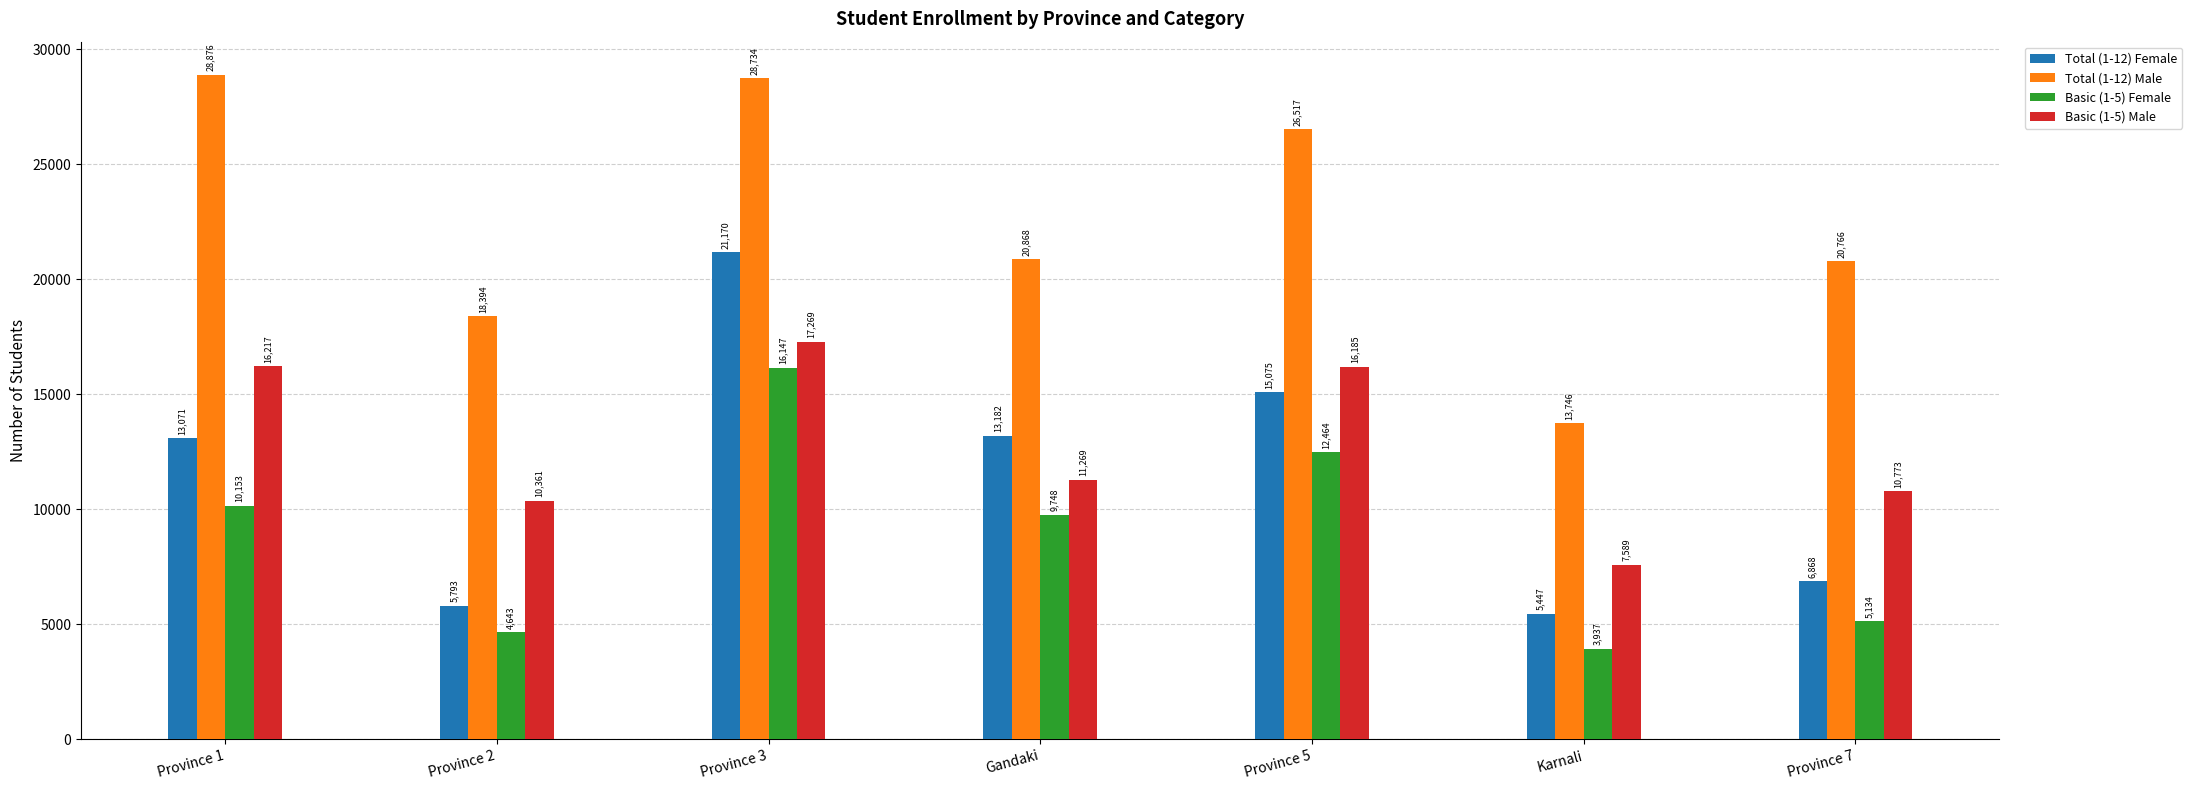

What is the difference between the maximum and minimum values in the Total (1-12) Female series?

15723